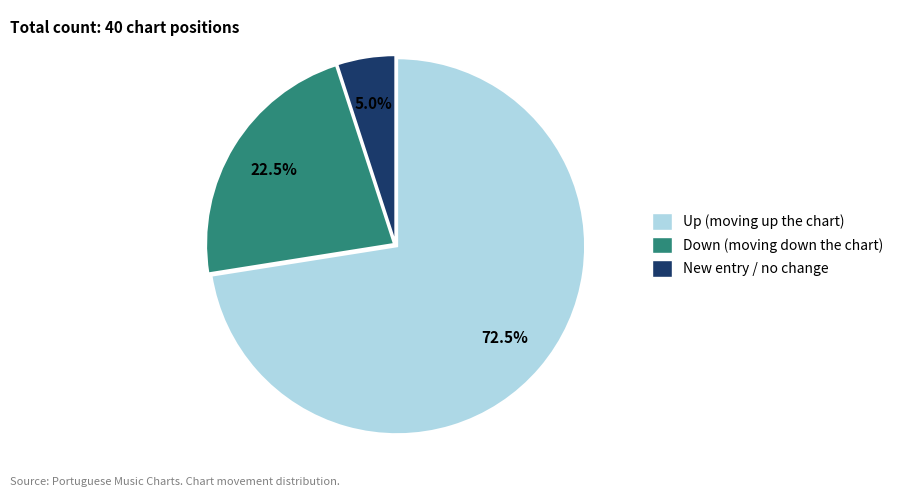

Is there a majority slice in this chart?

Yes